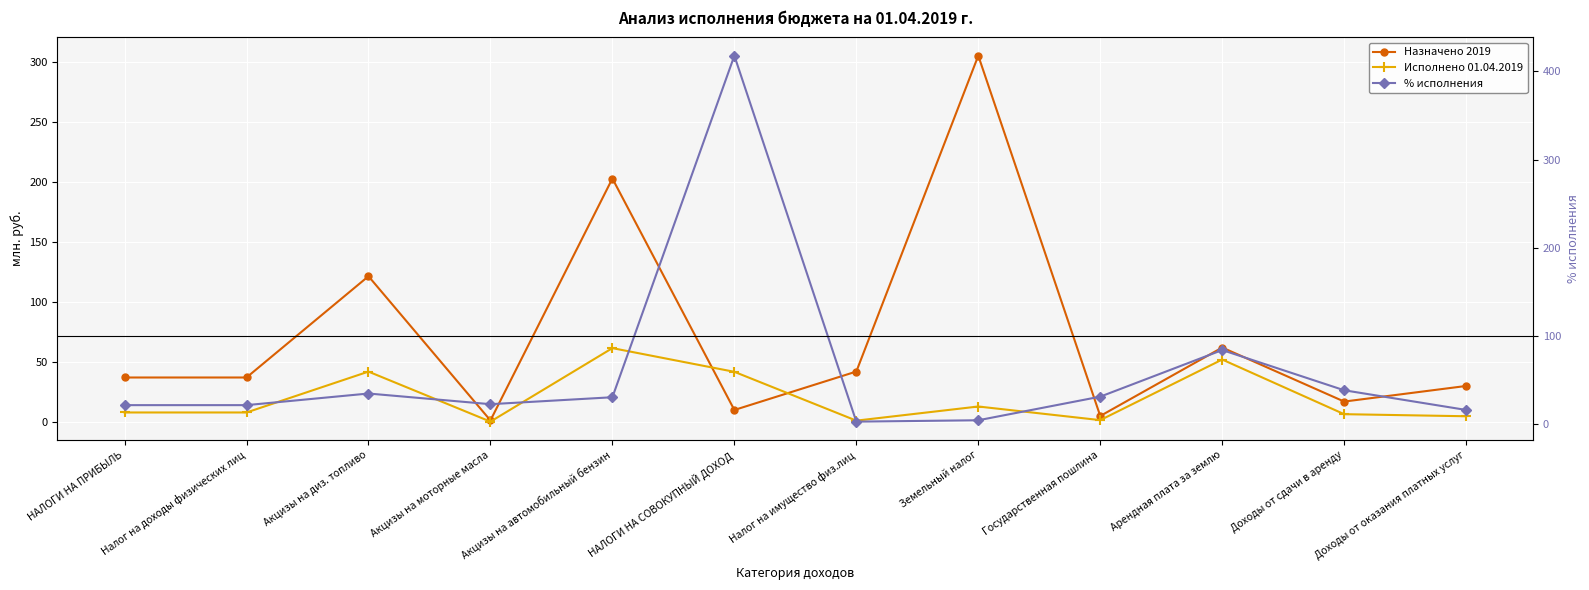

List the labels in order of Исполнено 01.04.2019 value, largest first.

Акцизы на автомобильный бензин, Арендная плата за землю, Акцизы на диз. топливо, НАЛОГИ НА СОВОКУПНЫЙ ДОХОД, Земельный налог, НАЛОГИ НА ПРИБЫЛЬ, Налог на доходы физических лиц, Доходы от сдачи в аренду, Доходы от оказания платных услуг, Государственная пошлина, Налог на имущество физ.лиц, Акцизы на моторные масла